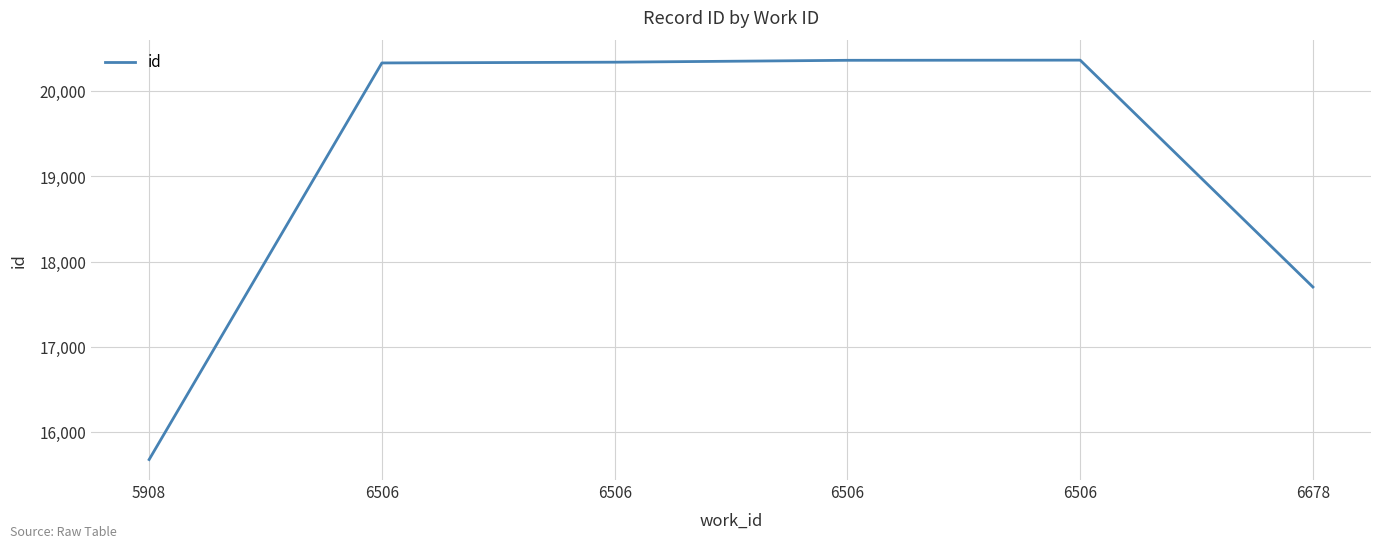

The value at 6506 is 31749. True or false?

False